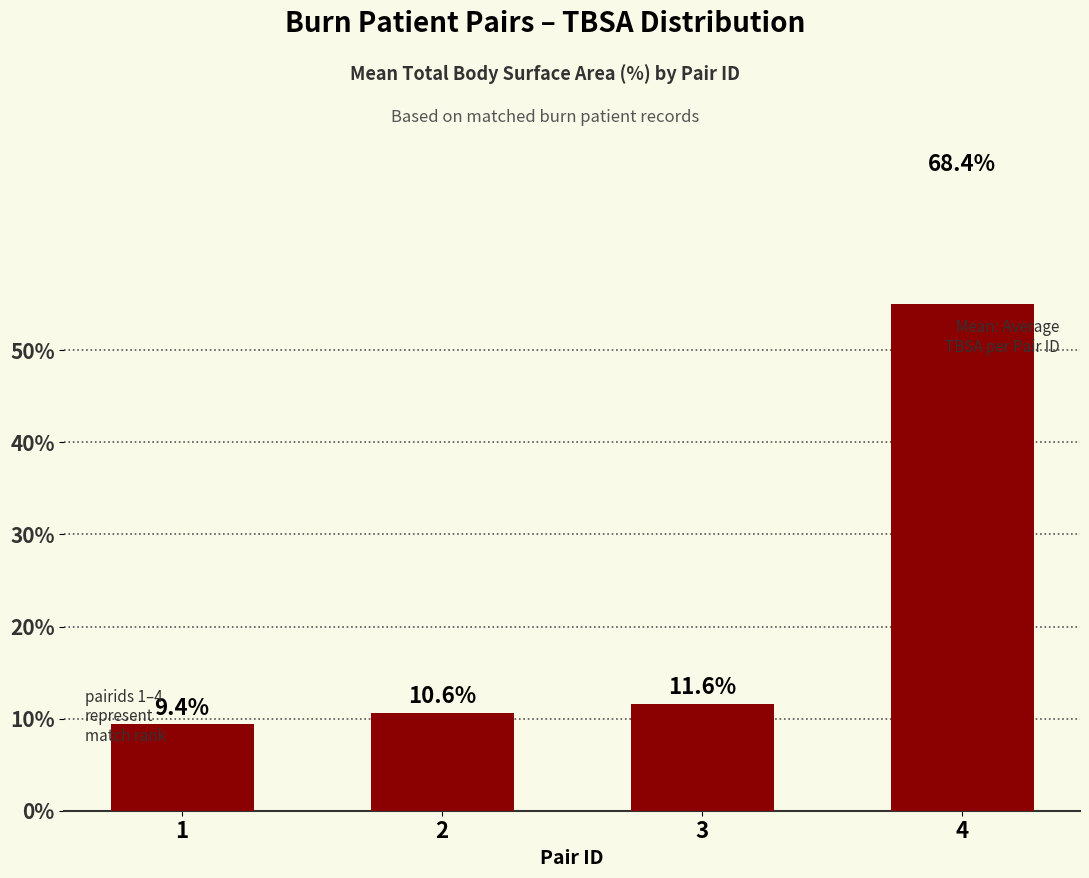

Read the value at 1.

9.4